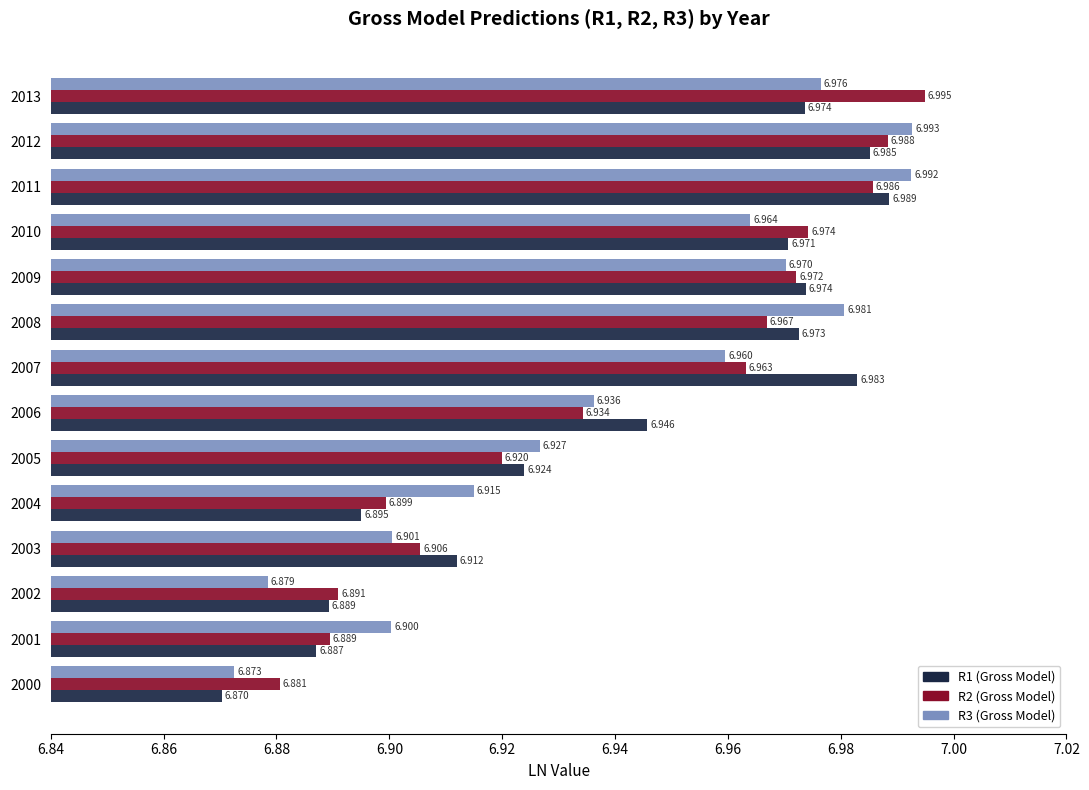

What is the lowest value of the R3 (Gross Model) series?

6.9